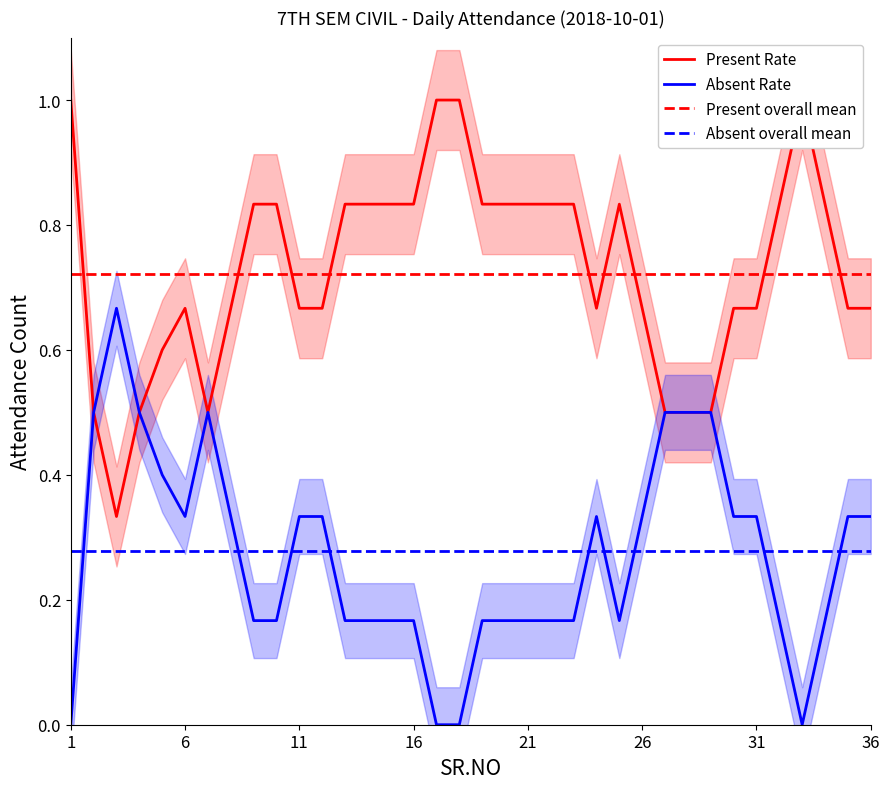

What is the maximum value shown in the chart?

1